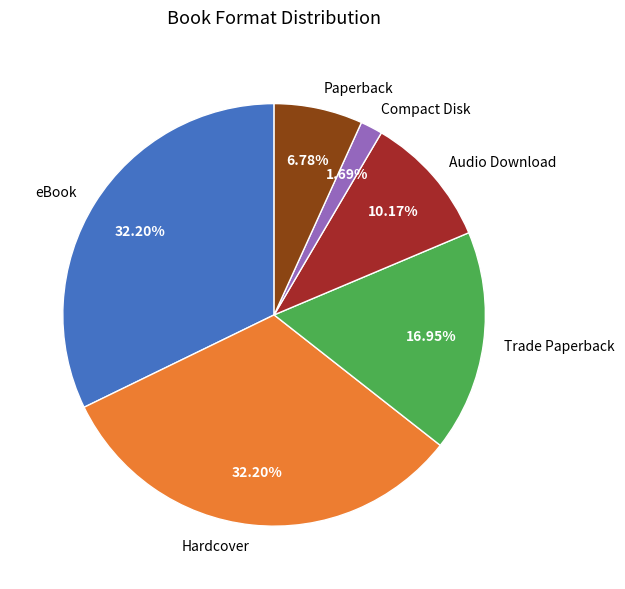

Is Audio Download the majority of the pie?

No